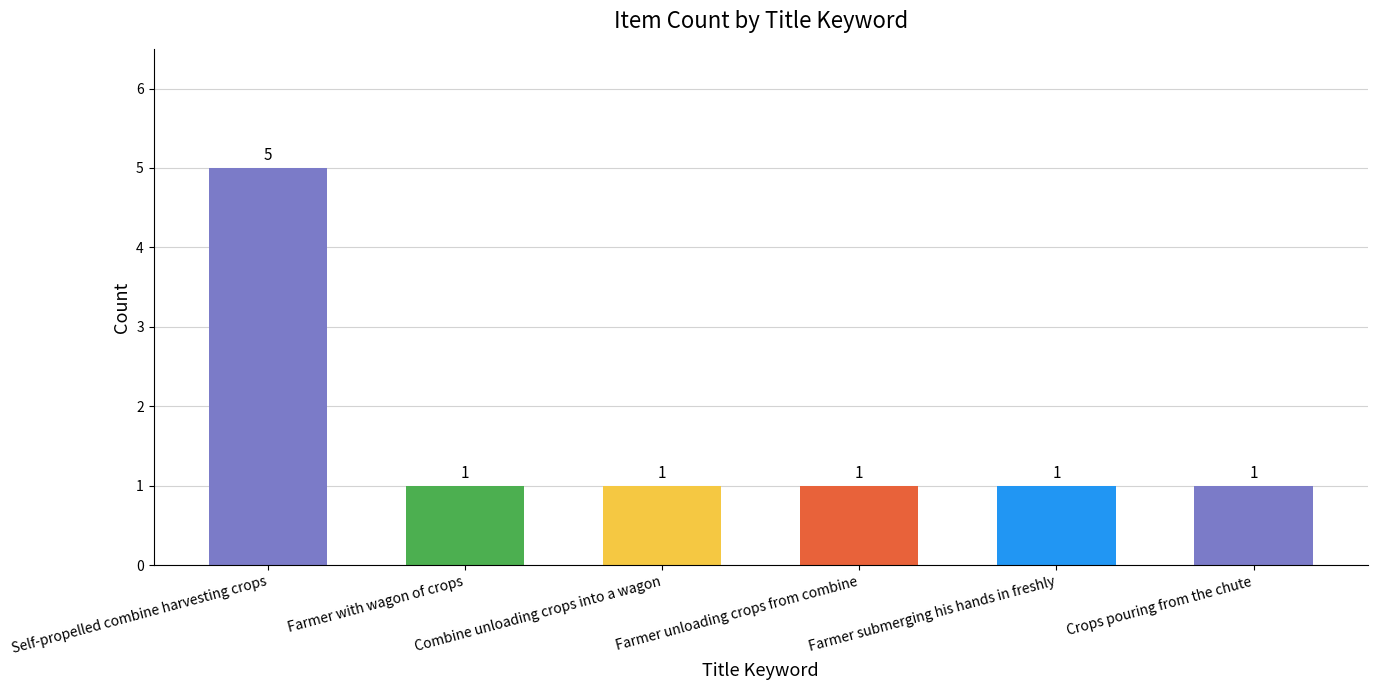

Reading right to left, extract all data points from this chart.

1	1	1	1	1	5